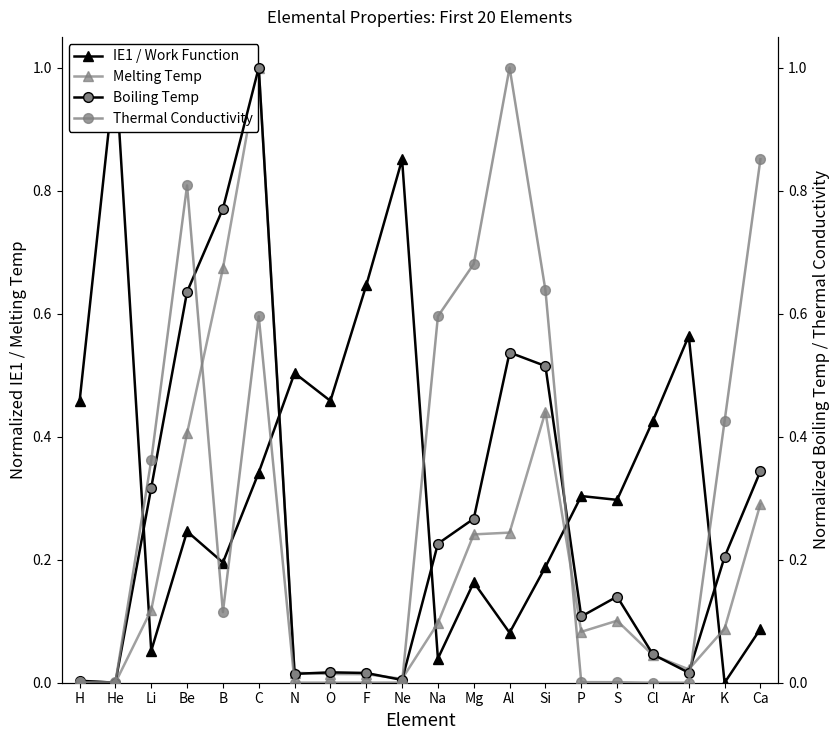

Which category has the highest value in the Melting Temp series?

C